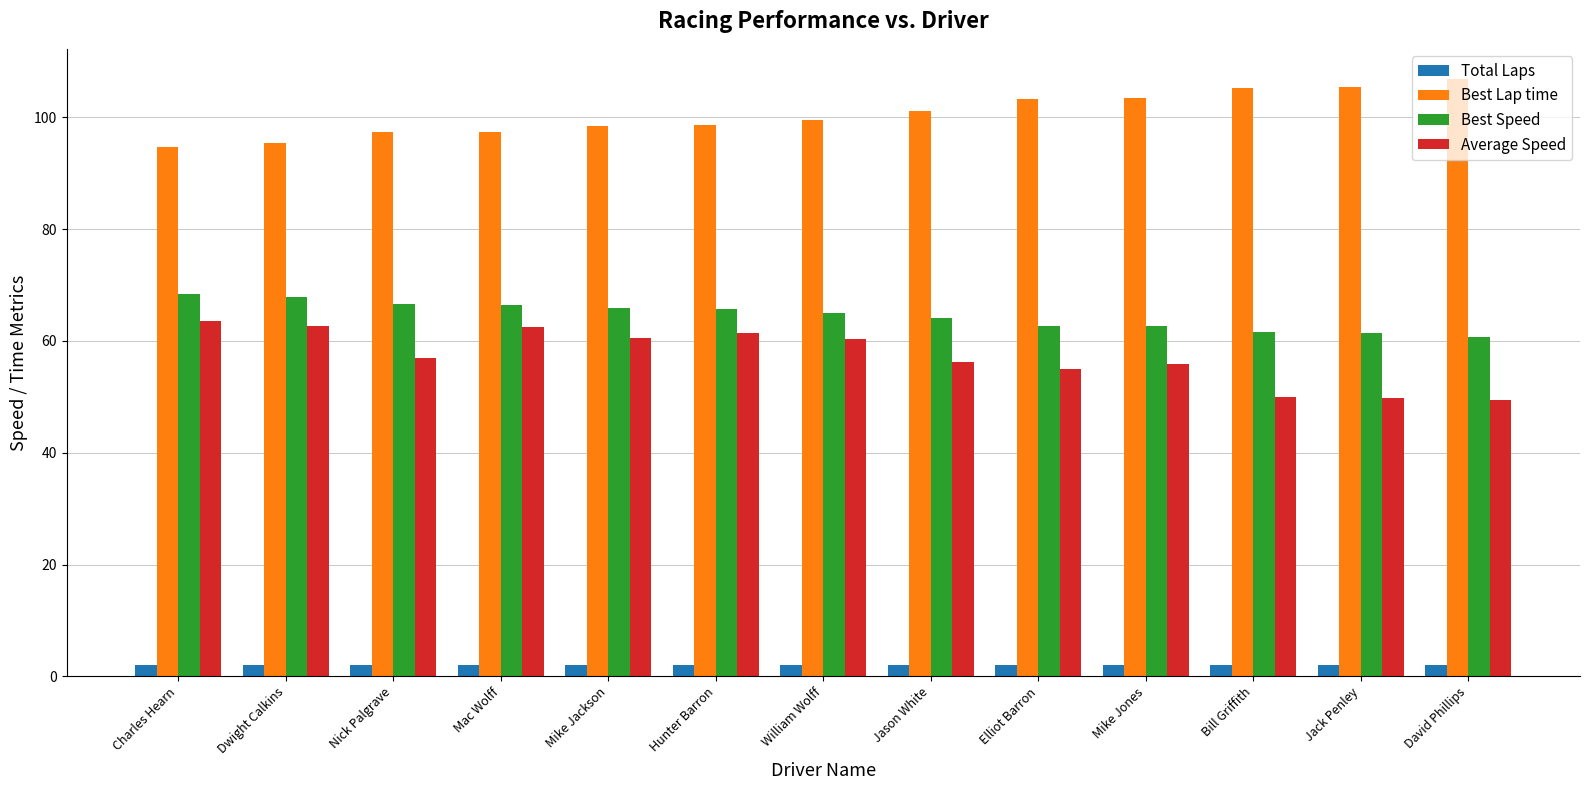

What position from the left is Charles Hearn?

1